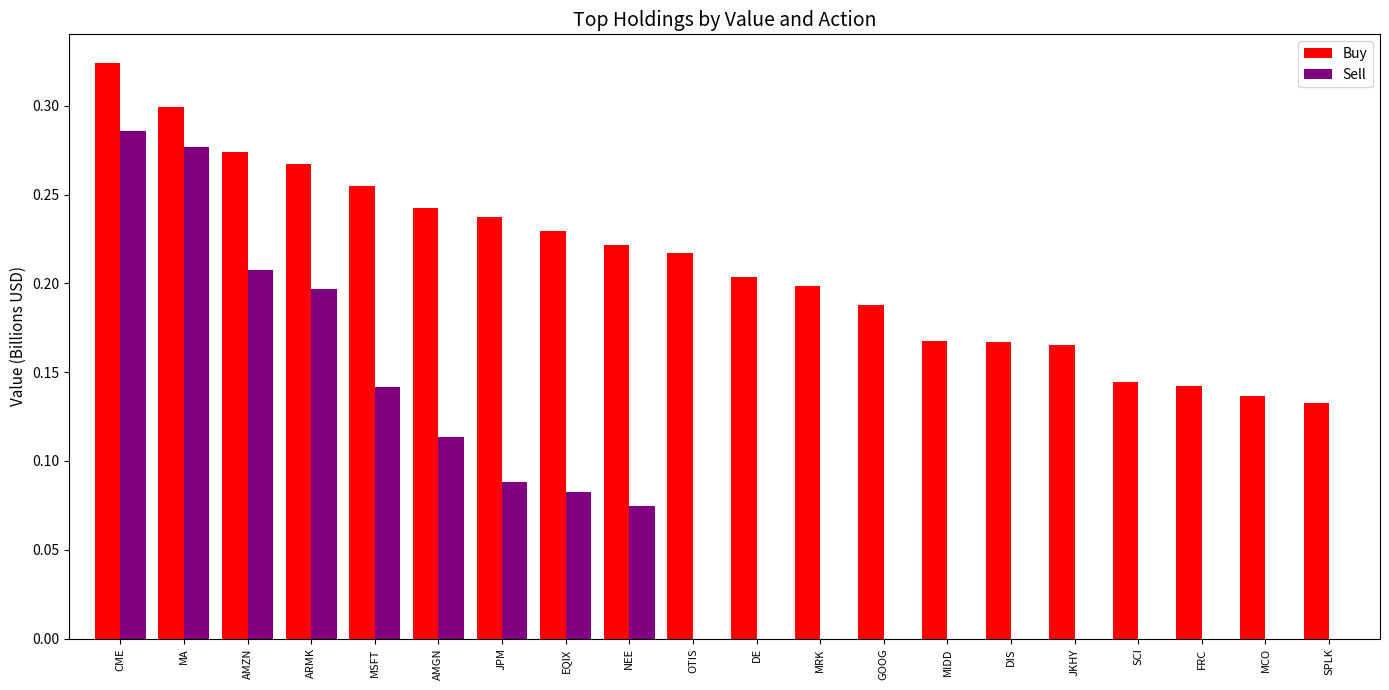

Which category has the highest value in the Sell series?

CME